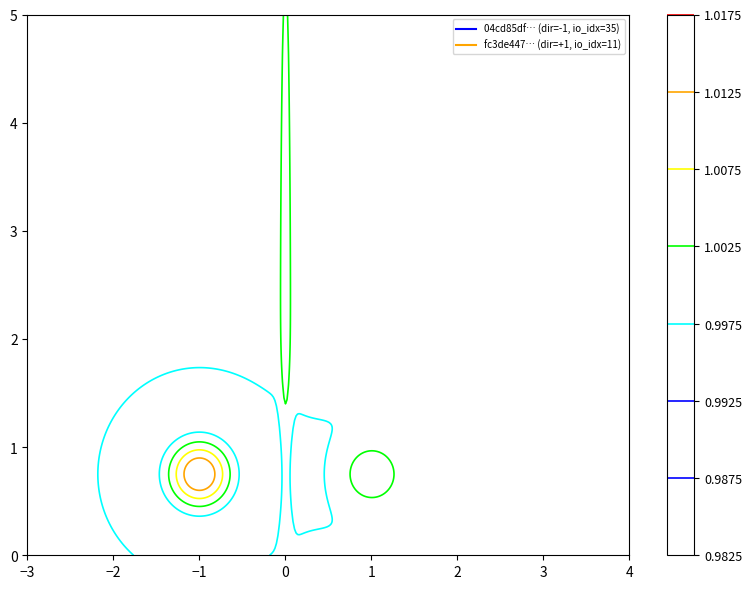

Read the 04cd85dfcb878ab58dd95be71efc546fb146df9 value at io_index.

35